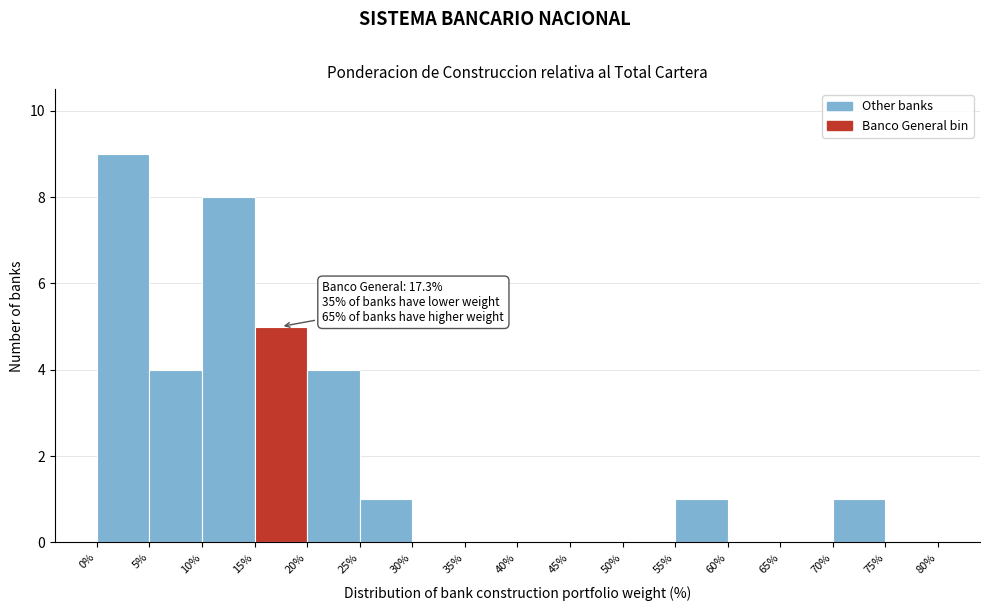

Over which range of the x-axis is the bar tallest?

0% to 5%